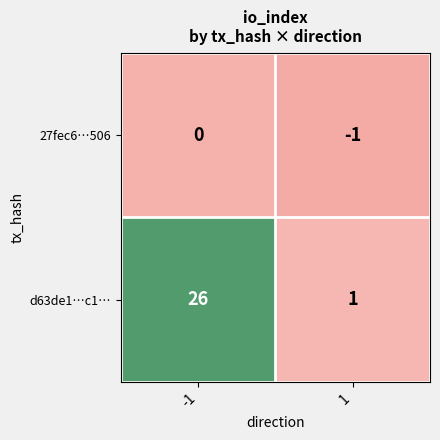

Which series has the largest total across all categories?

d63de1…c1…